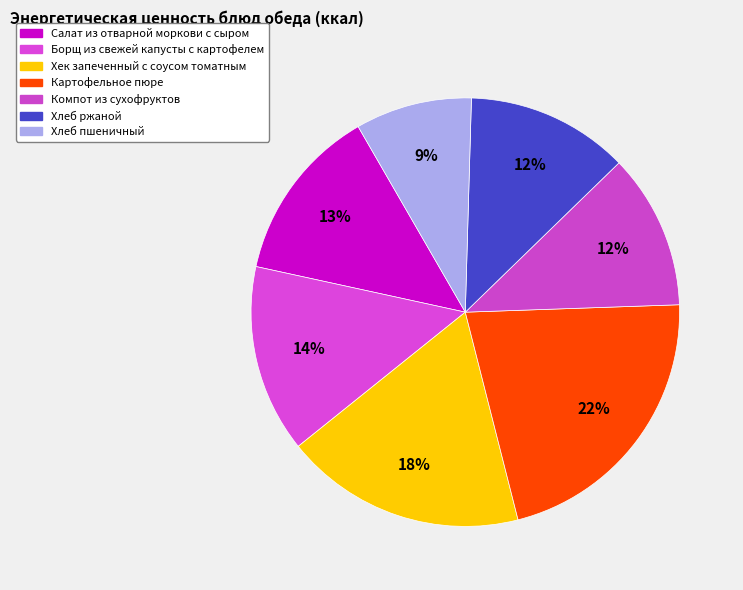

Rank the categories by value from highest to lowest.

Картофельное пюре, Хек запеченный с соусом томатным, Борщ из свежей капусты с картофелем, Салат из отварной моркови с сыром, Хлеб ржаной, Компот из сухофруктов, Хлеб пшеничный